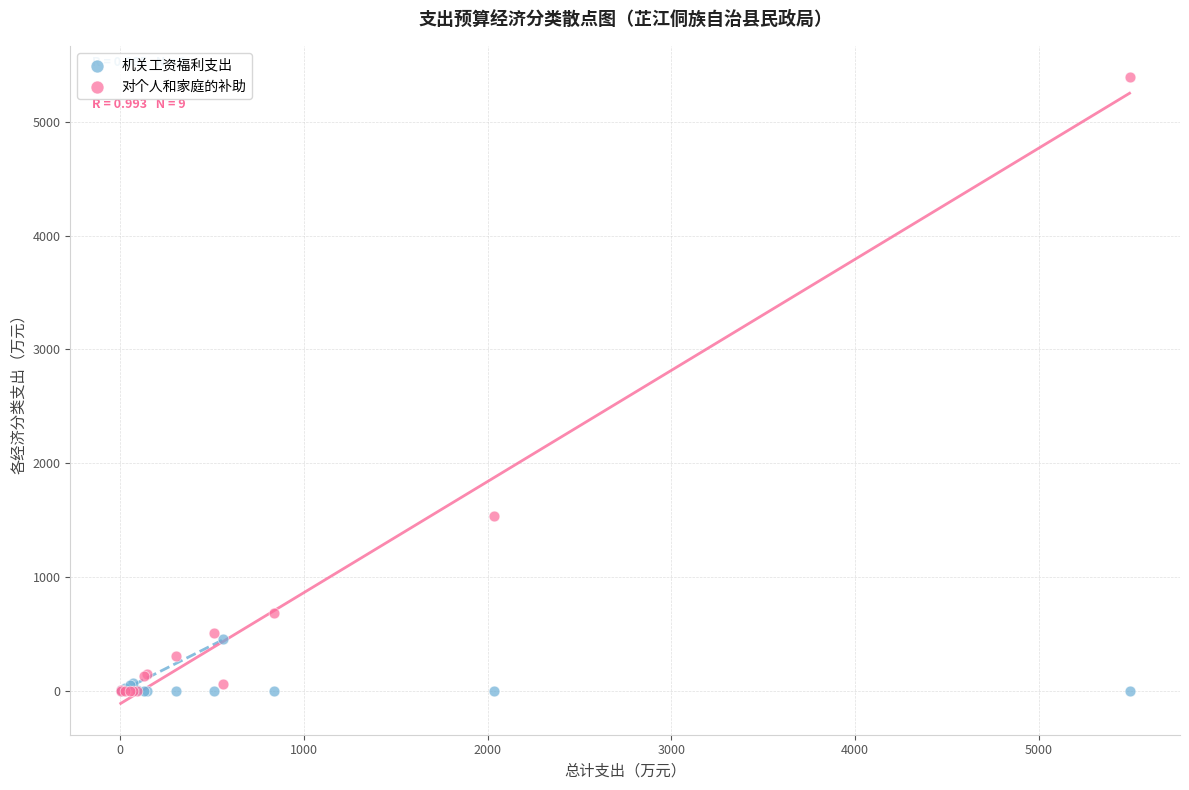

In the 对个人和家庭的补助 series, what Y value is closest to 2696?

1539.0